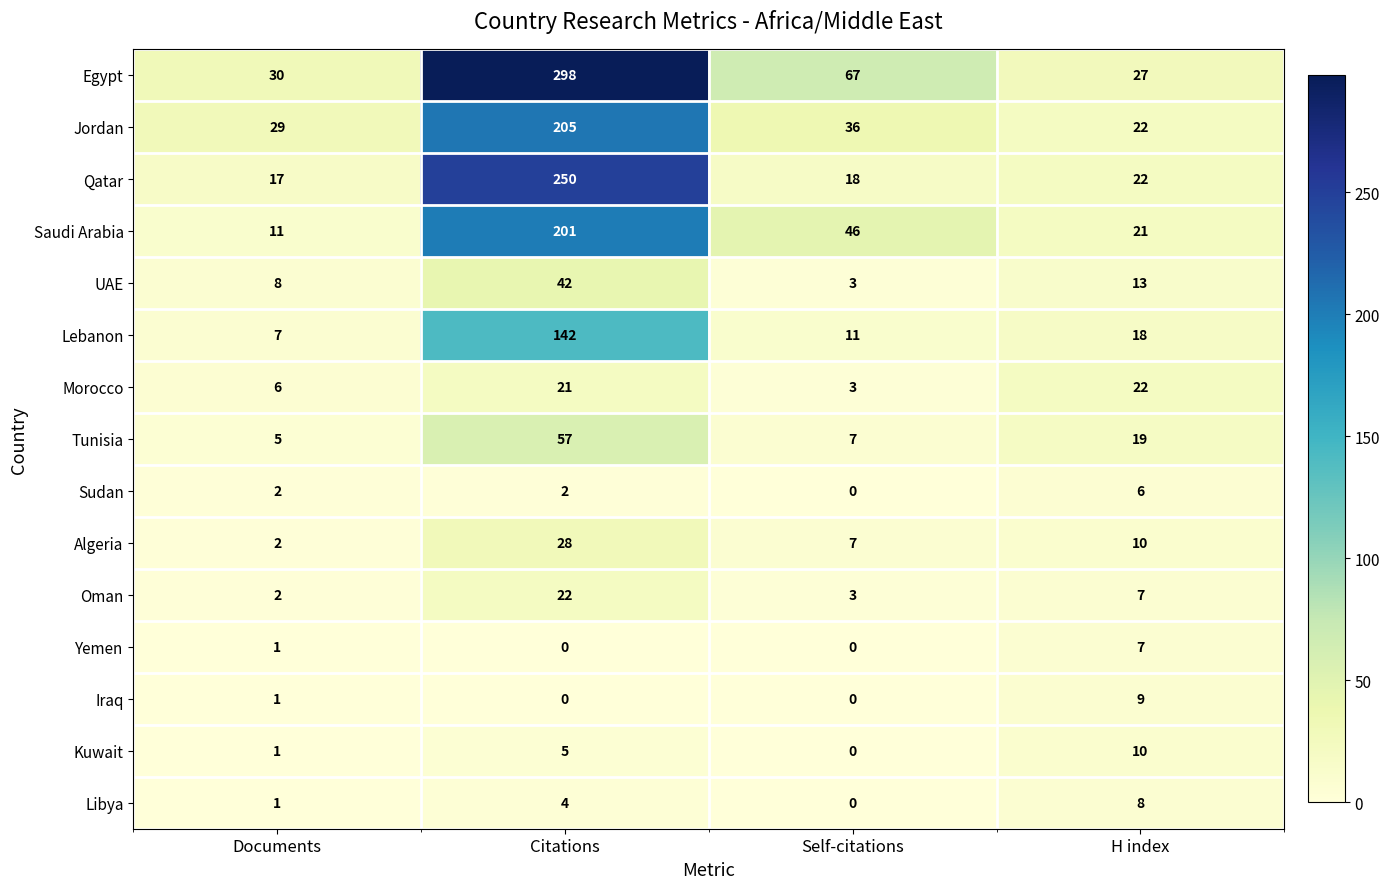

Count the Libya values in the range 1 to 8.

3